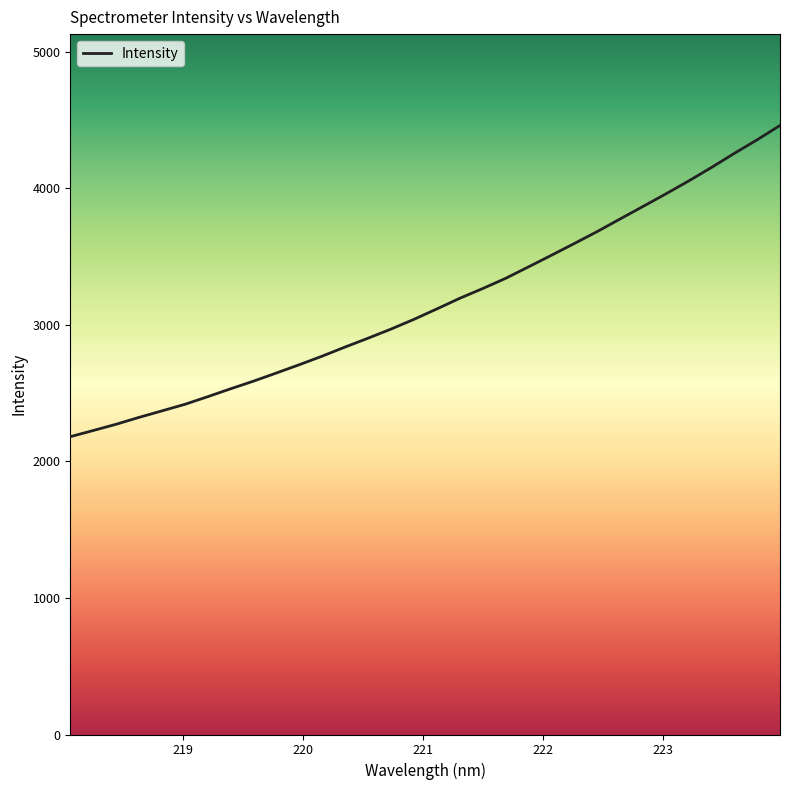

What is the smallest value displayed?

2180.9